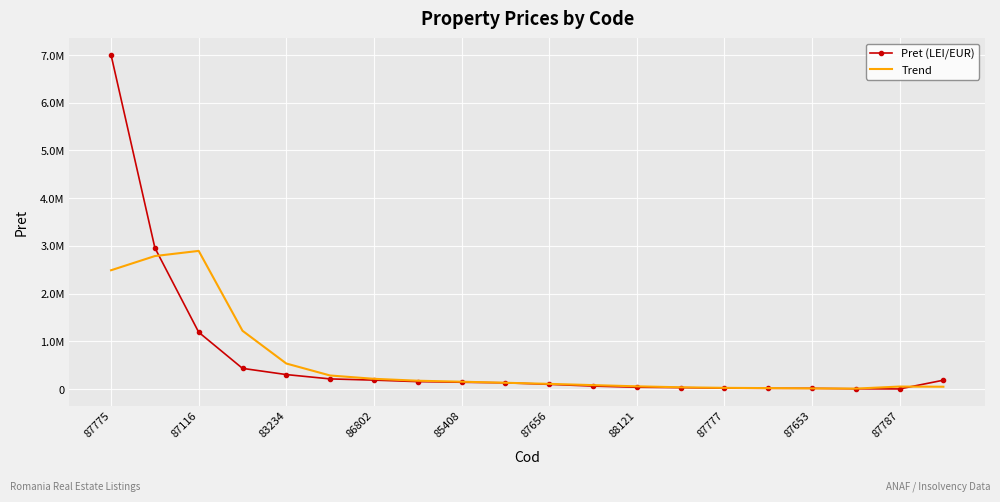

At which category is the sum across all series the highest?

87775